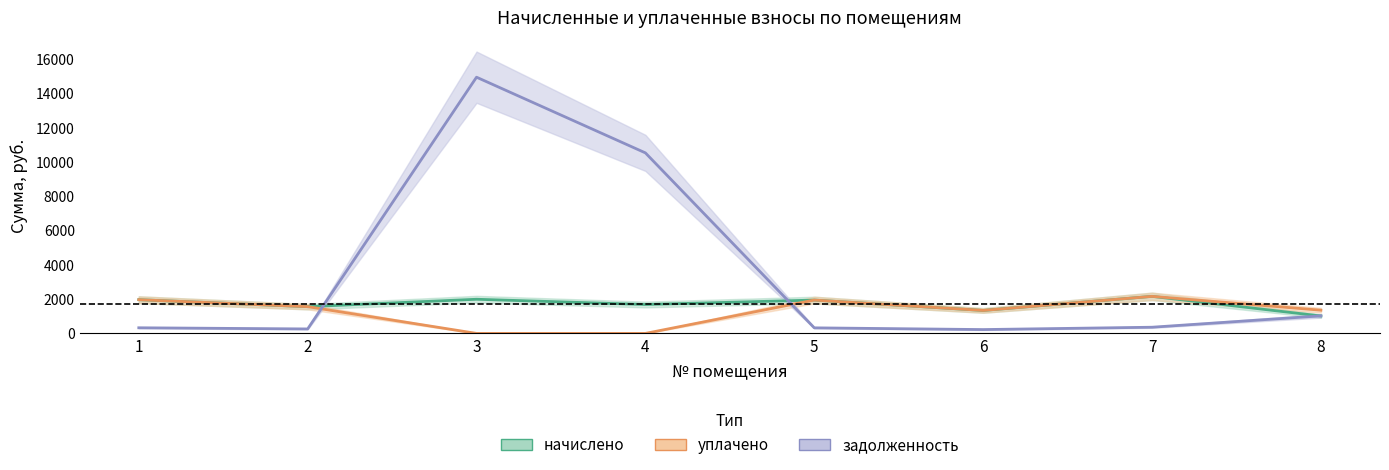

What is the difference between the задолженность values at 5 and 7?

36.0